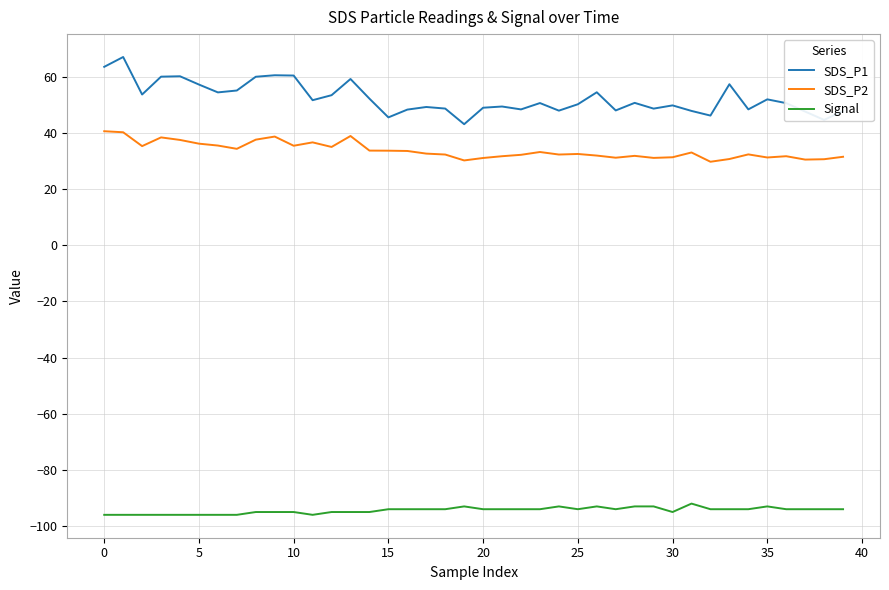

Rank the series by their maximum value, from lowest to highest.

Signal, SDS_P2, SDS_P1